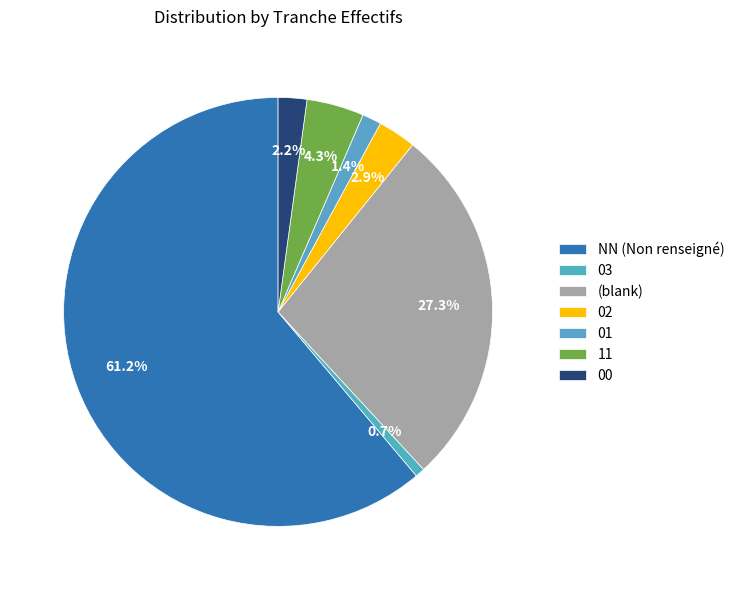

To the nearest percent, what is the combined percentage of 00 and 01?

4%